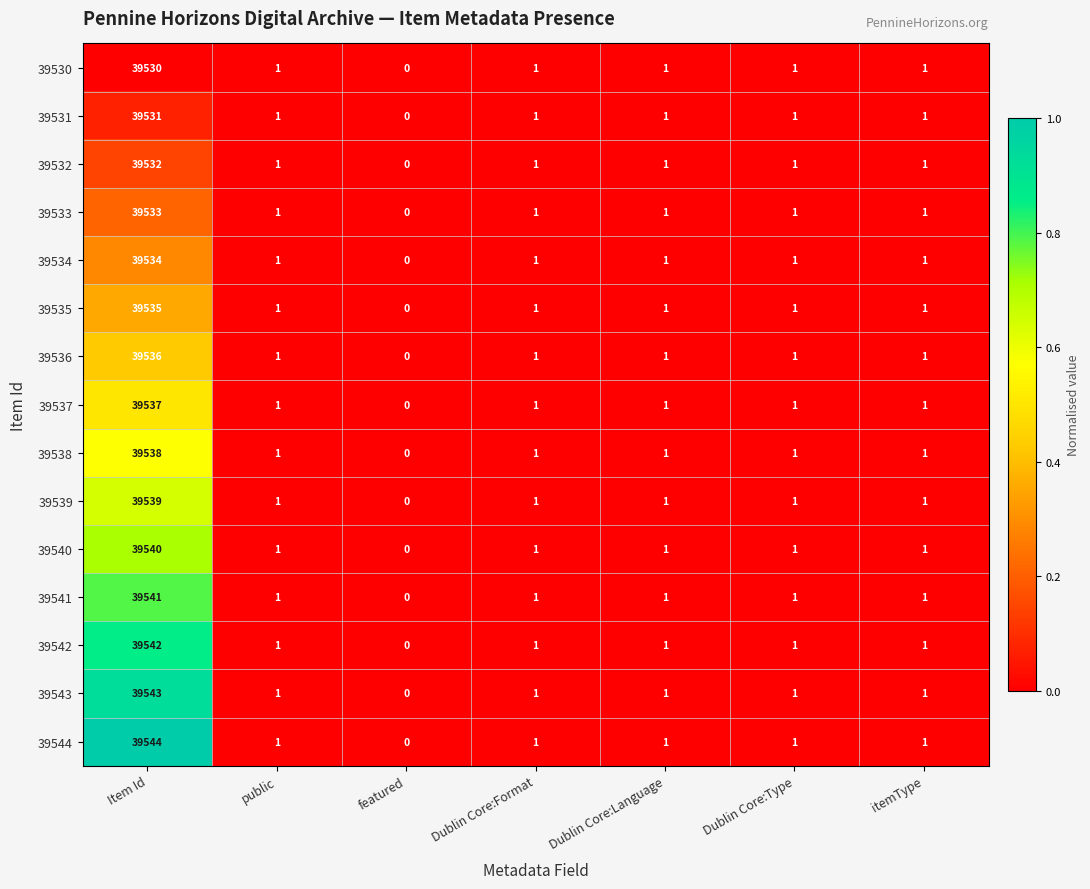

Count the number of categories in the chart.

7